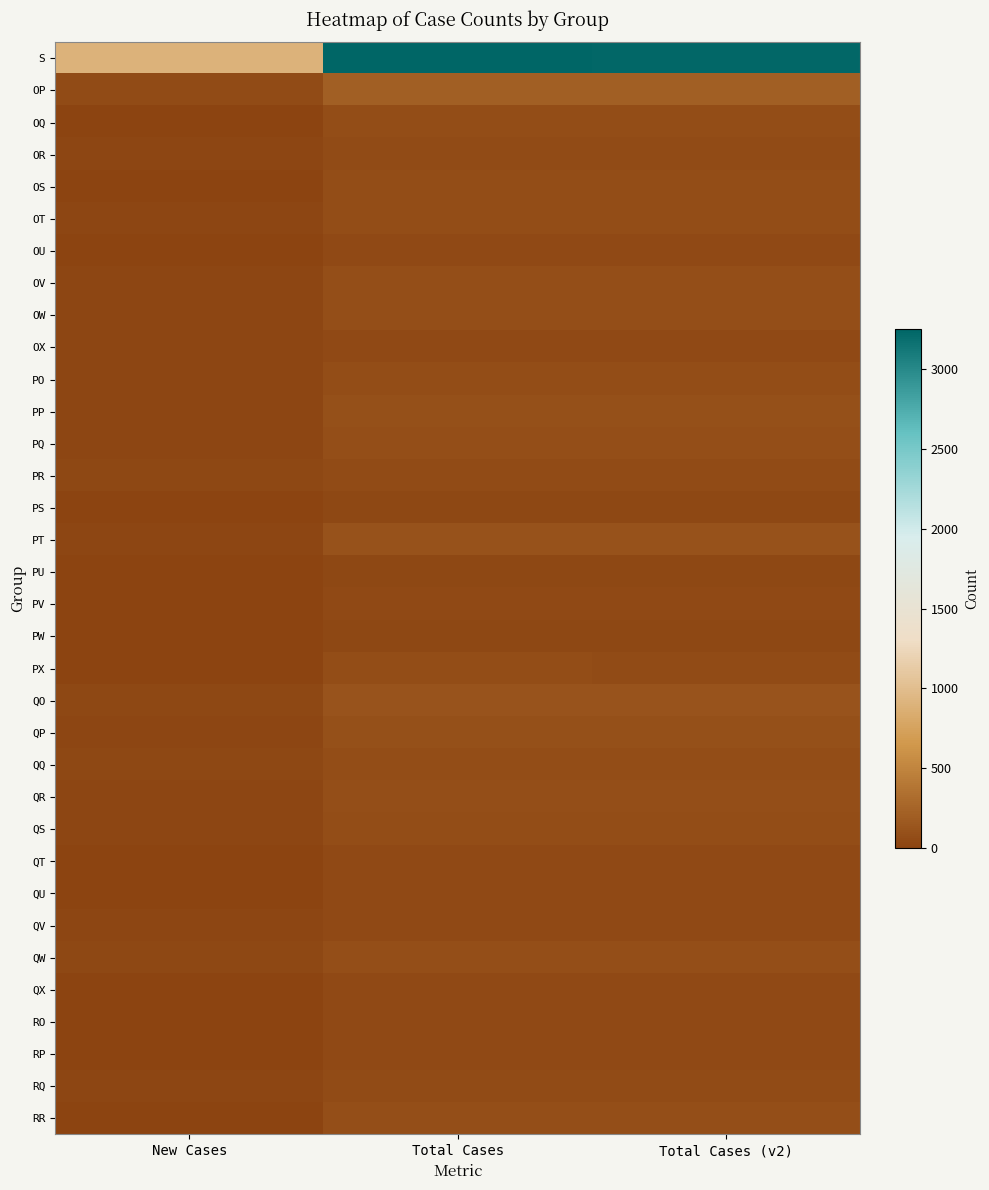

What is the greatest value displayed?

3256